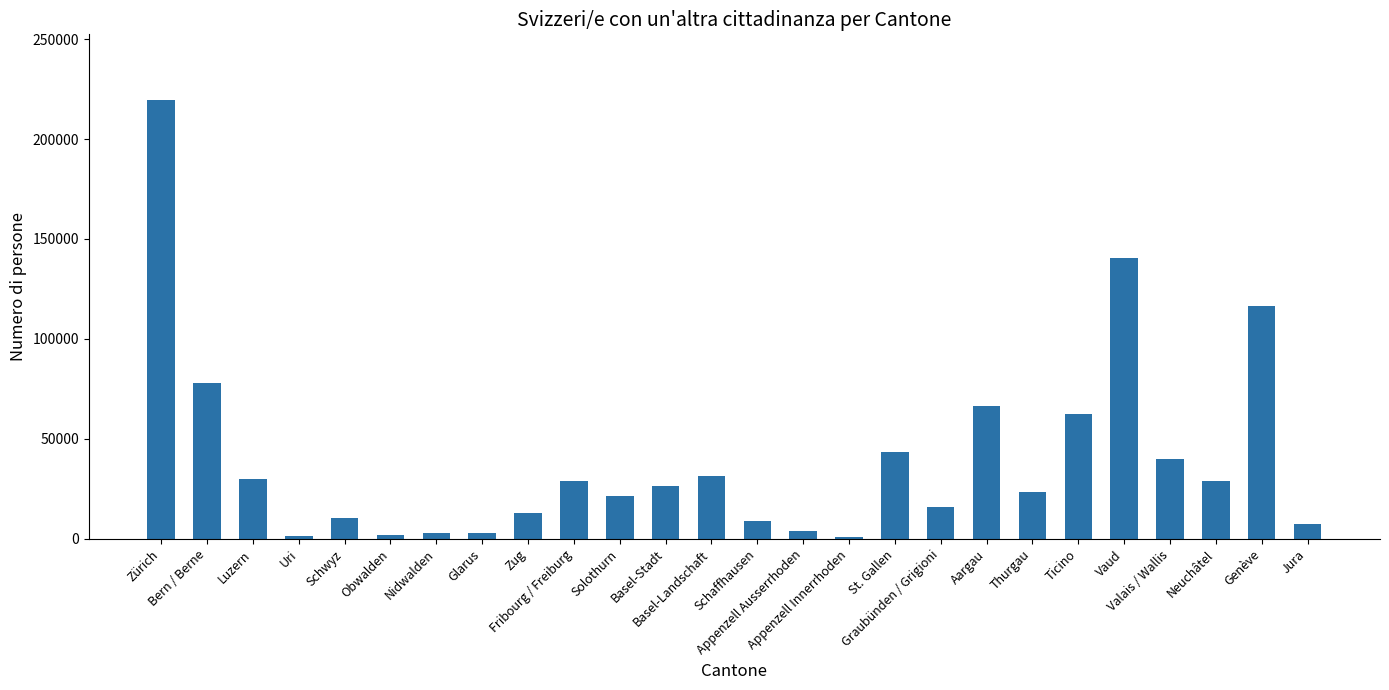

What is the maximum value shown in the chart?

219444.8